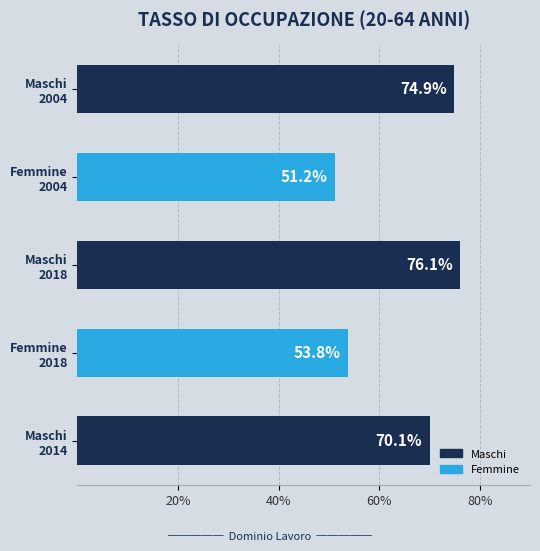

What is the greatest value displayed?

76.1